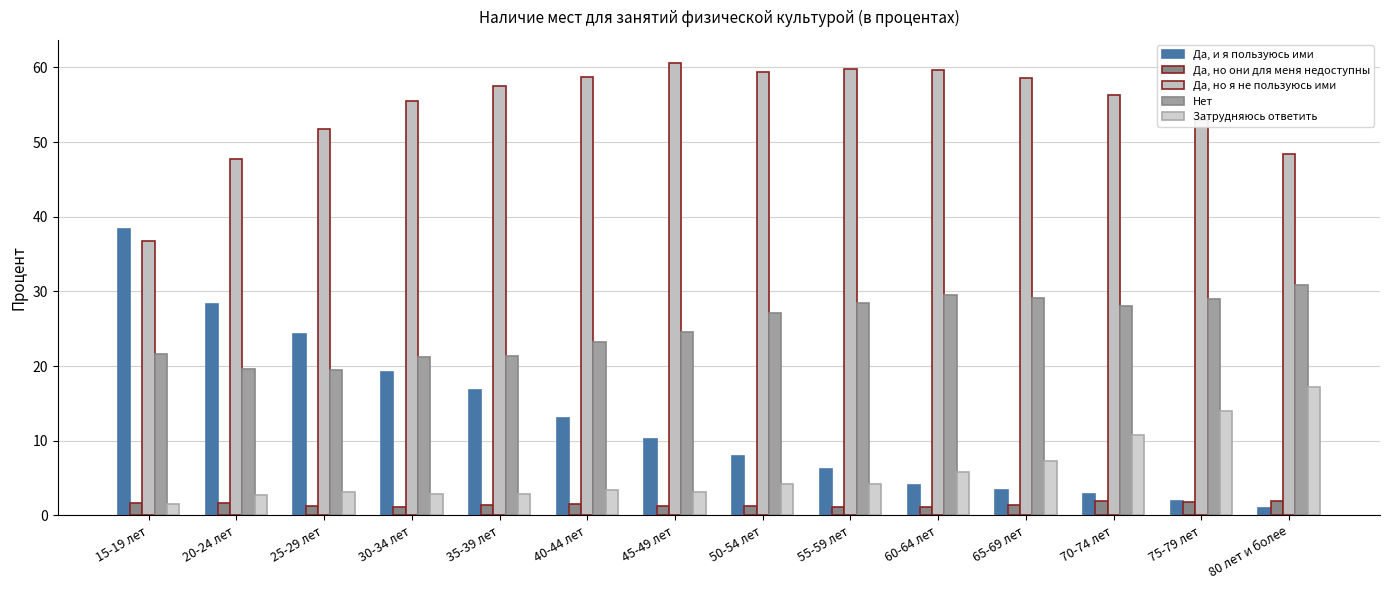

What is the difference between the highest and lowest values at 60-64 лет?

58.6